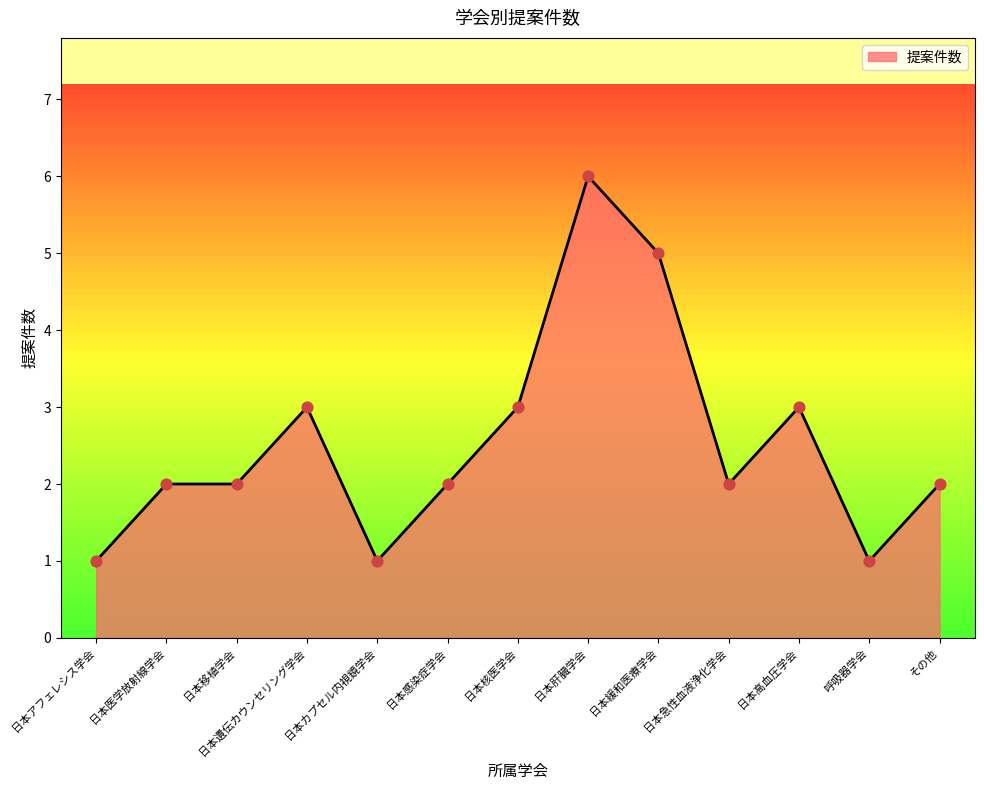

What is the ratio of the value at 日本感染症学会 to the value at 日本移植学会?

1.0